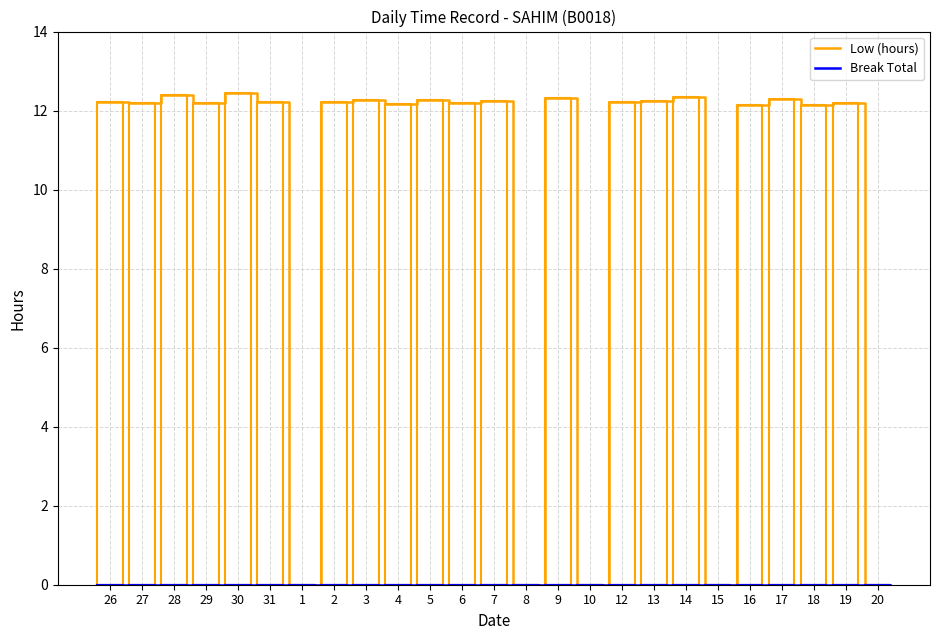

Reading right to left, list all the values displayed in this chart.

Low (hours): 0.0	0.0	12.2	12.1	12.3	12.2	0.0	12.3	12.2	12.2	0.0	12.3	0.0	12.2	12.2	12.3	12.2	12.3	12.2	0.0	12.2	12.4	12.2	12.4	12.2	12.2
Break Total: 0.0	0.0	0.0	0.0	0.0	0.0	0.0	0.0	0.0	0.0	0.0	0.0	0.0	0.0	0.0	0.0	0.0	0.0	0.0	0.0	0.0	0.0	0.0	0.0	0.0	0.0